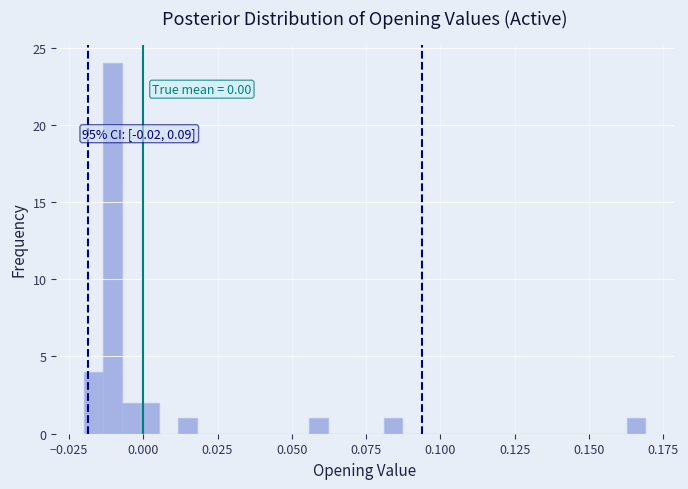

Read against the x-axis, roughly where is the centre of the tallest bar?

-0.010